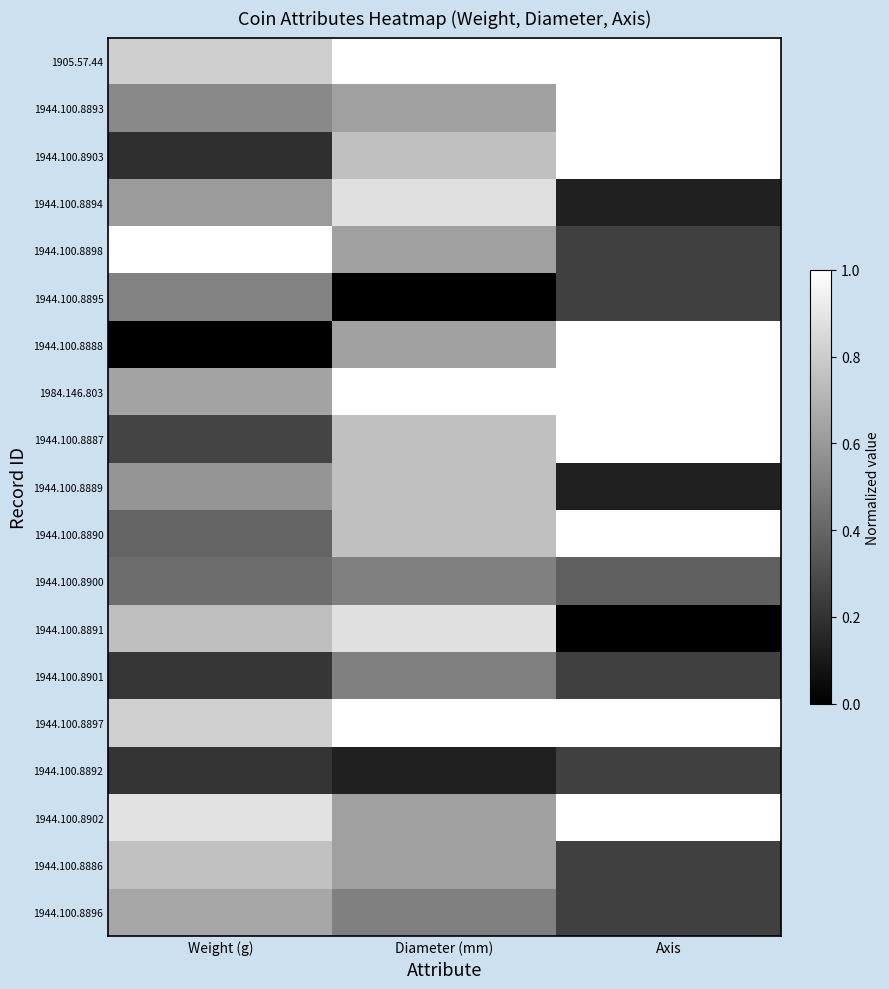

Which series has the widest spread of values?

1944.100.8888